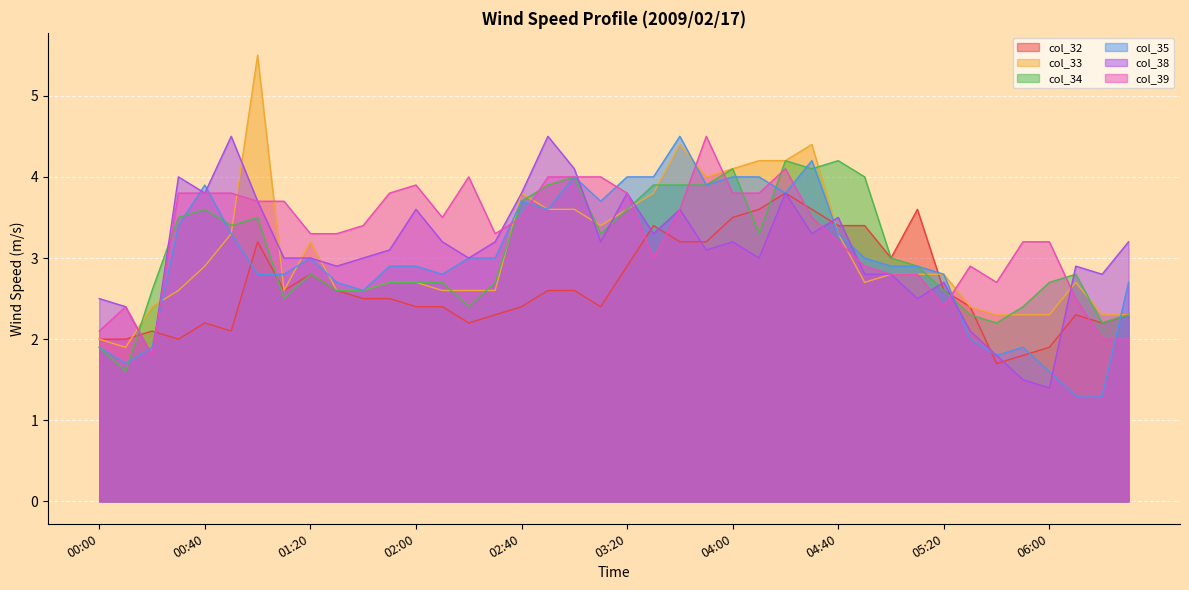

What is the label of the 16th point from the right?

04:00